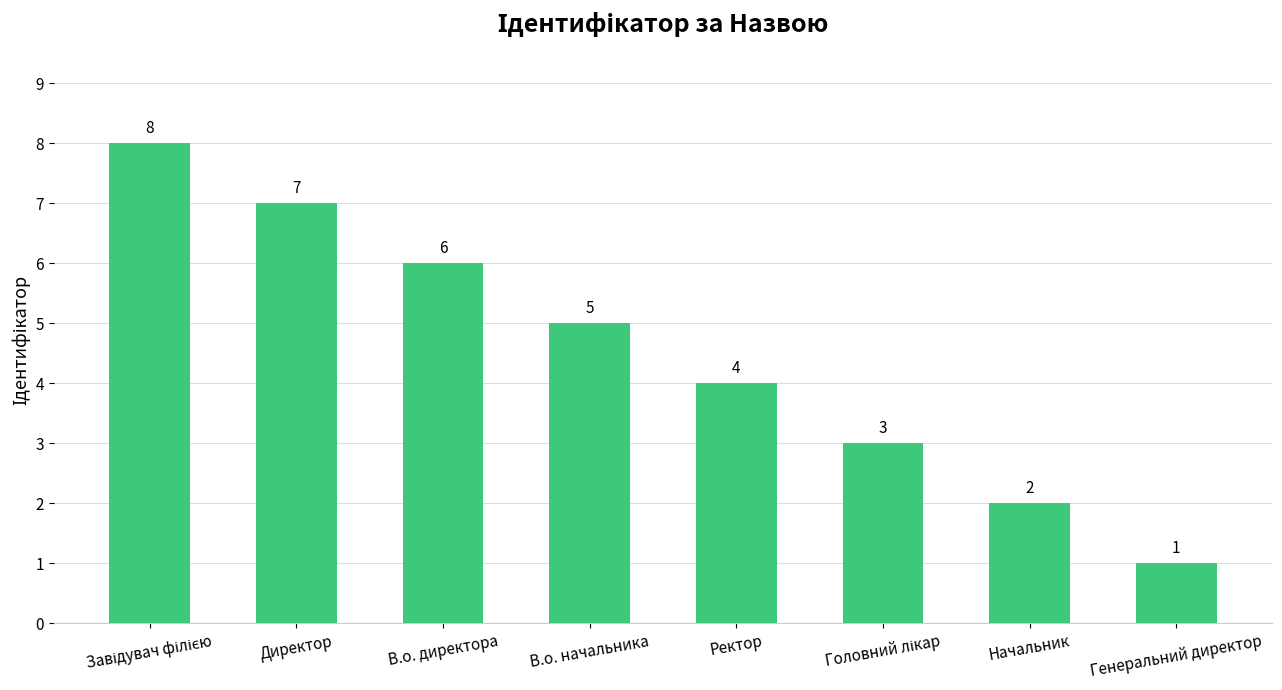

What is the difference between the second highest and second lowest values?

5